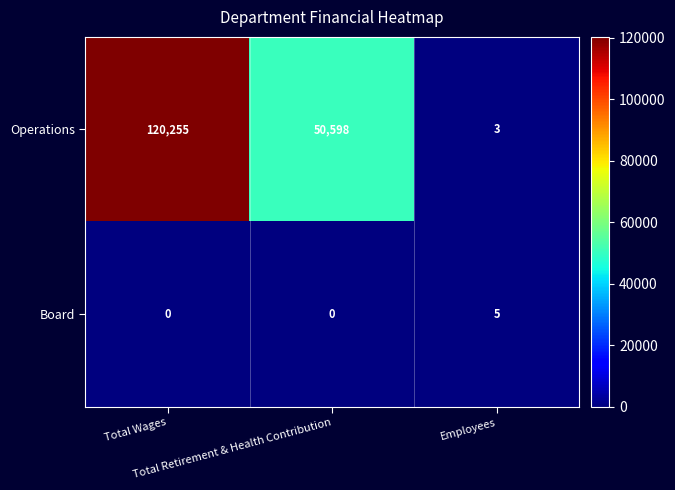

How many Board values are between 0 and 5?

3